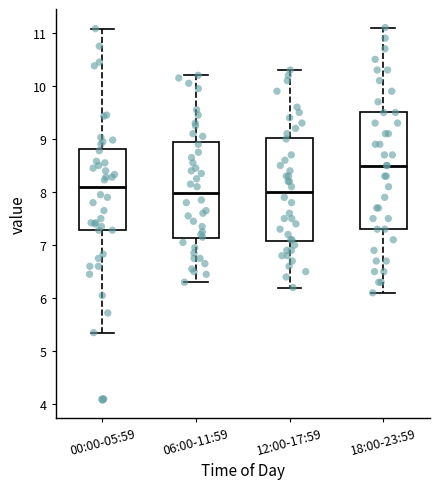

Where is the upper edge of the box for 06:00-11:59 on the y-axis? The values are not printed on the chart, so give them approximately, as read against the axis.

8.9